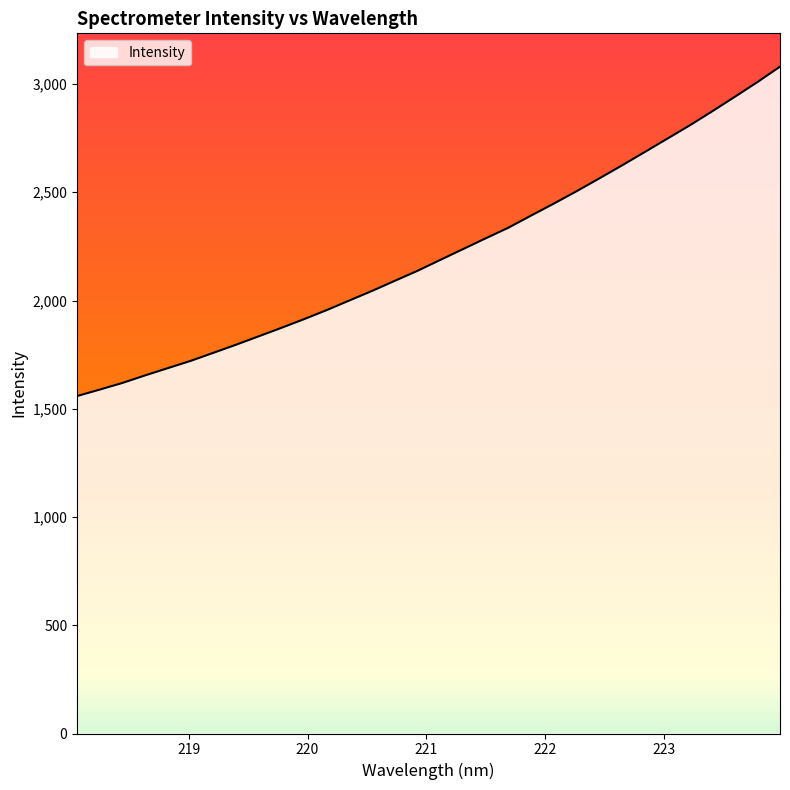

What is the sum of all values?

70953.7